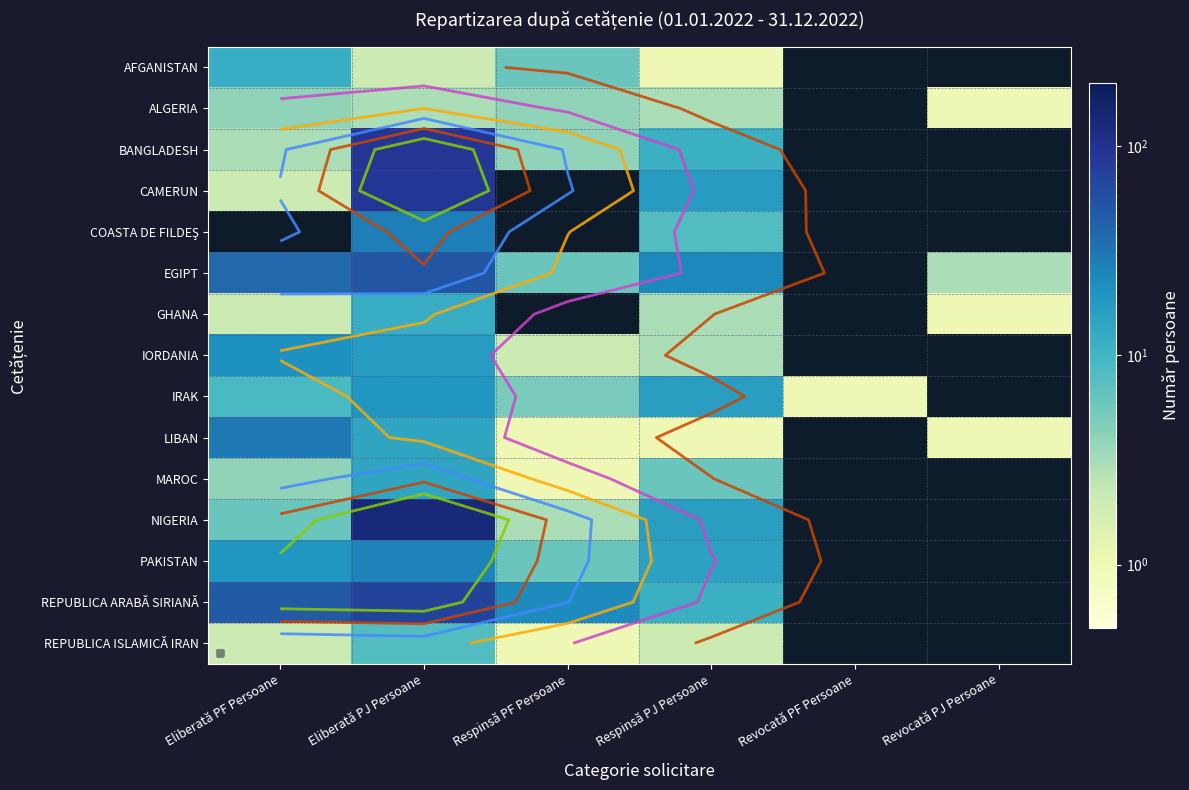

At how many categories does at least one series exceed 14?

4